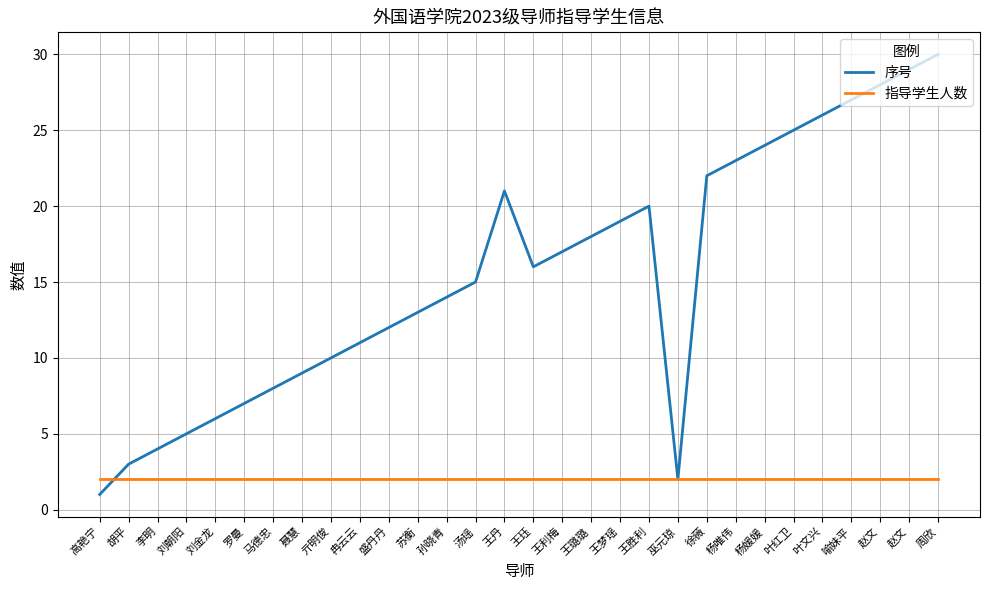

Rank the series by their average value, from highest to lowest.

序号, 指导学生人数